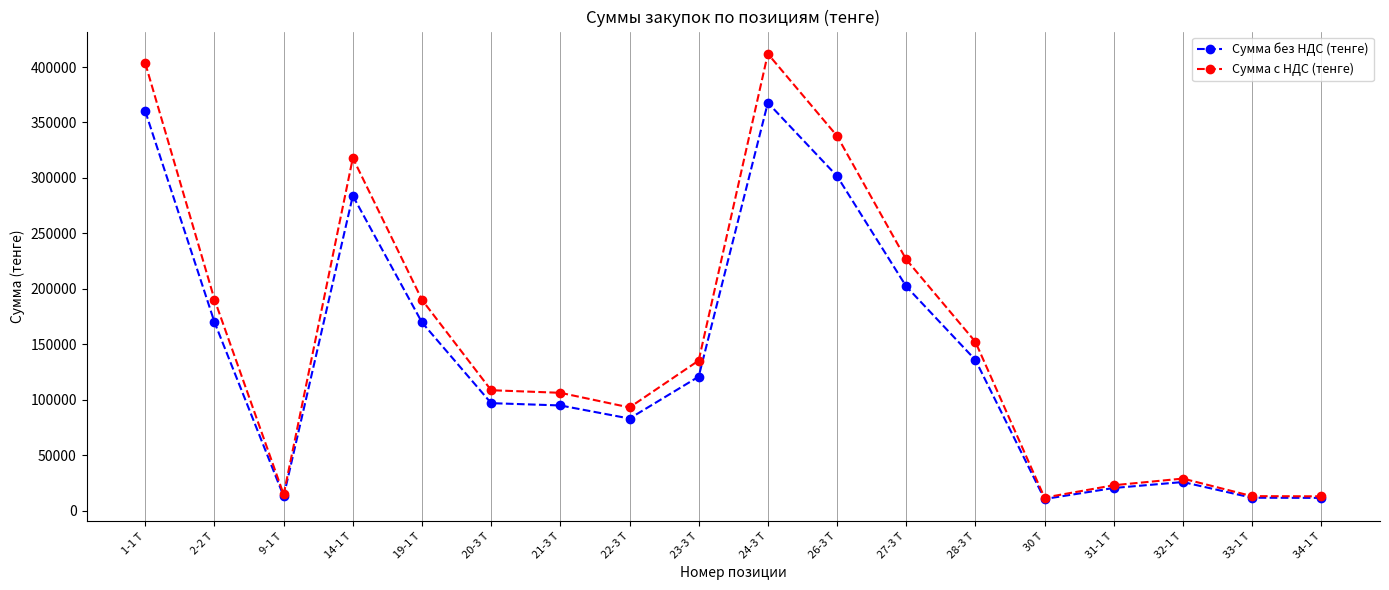

What is the total value across all series at 31-1 Т?

43725.0